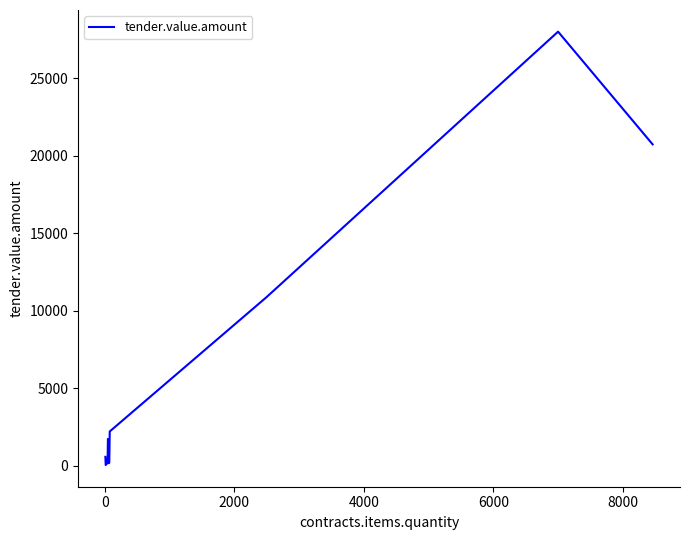

Does the chart display data point markers on the line(s)?

No